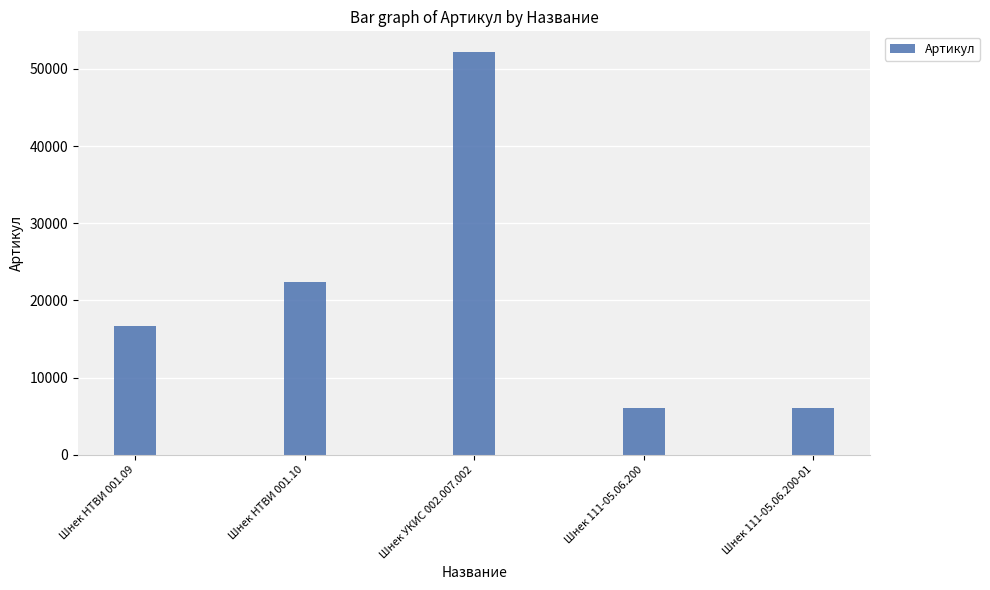

What is the change in value from Шнек УКИС 002.007.002 to Шнек 111-05.06.200?

-46162